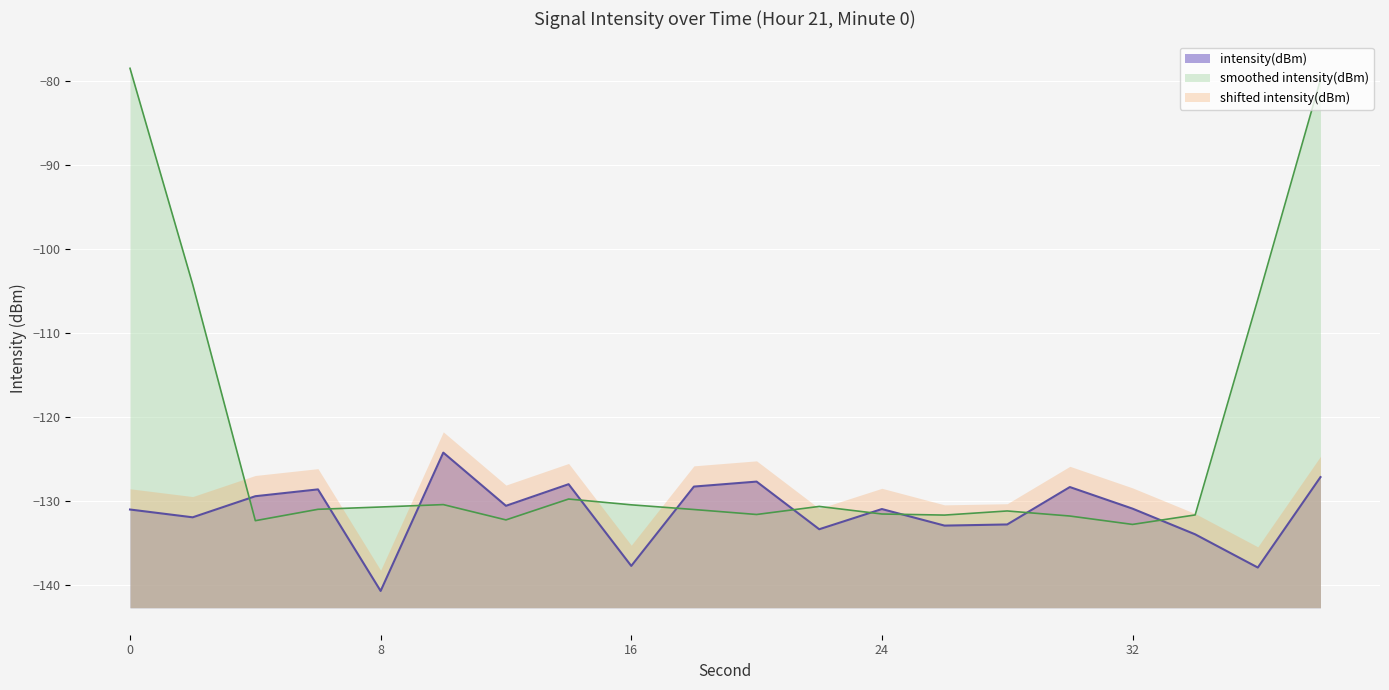

Rank the categories by value from lowest to highest.

8, 36, 16, 34, 22, 26, 28, 2, 0, 24, 32, 12, 4, 6, 30, 18, 14, 20, 38, 10